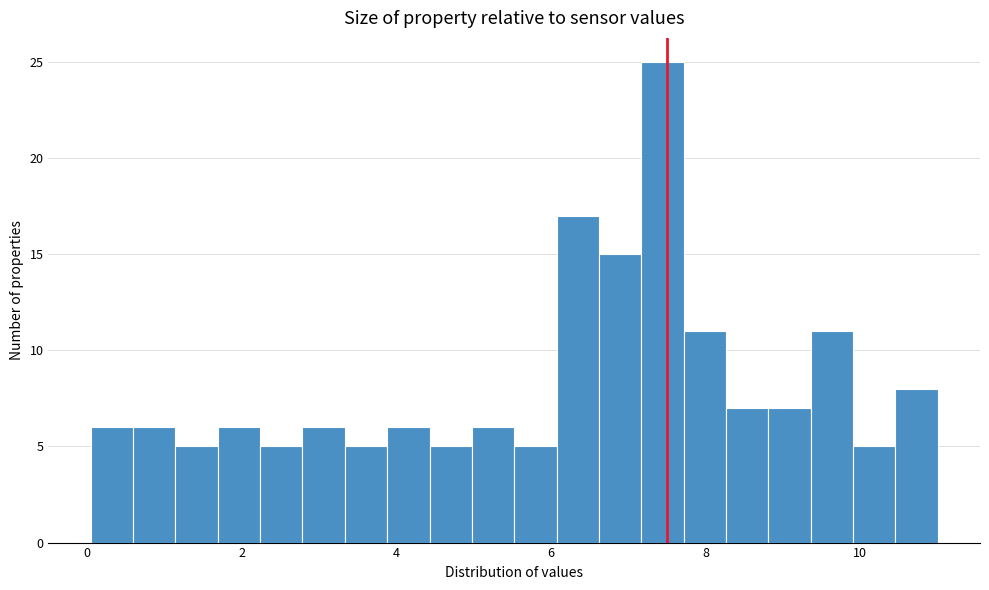

Around what value on the x-axis is the tallest bar? Give the approximate position of its centre, as read against the axis.

7.4